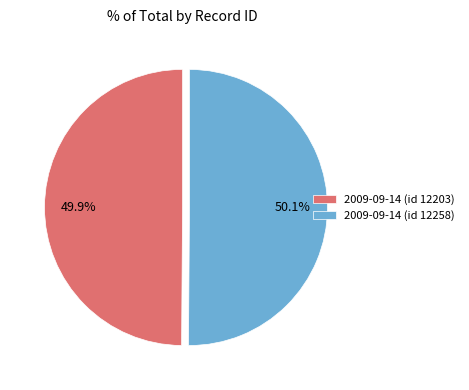

How many segments does this pie chart have?

2